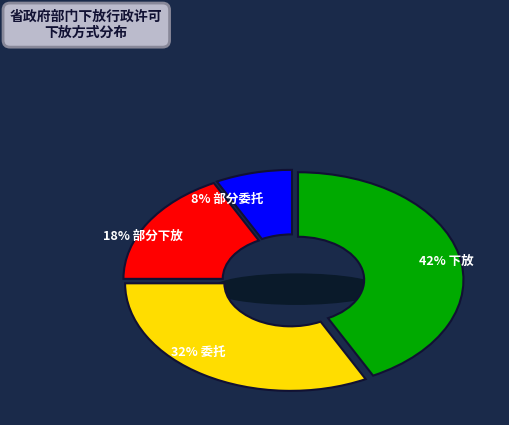

Is there a majority slice in this chart?

No